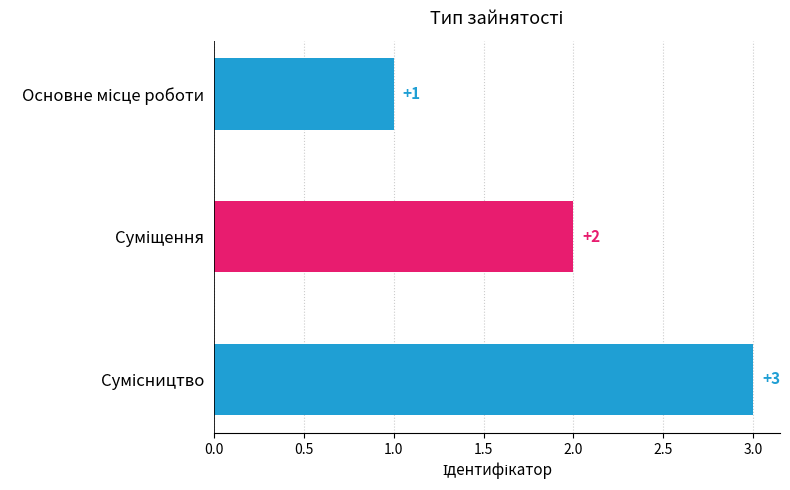

What is the sum of all values?

6